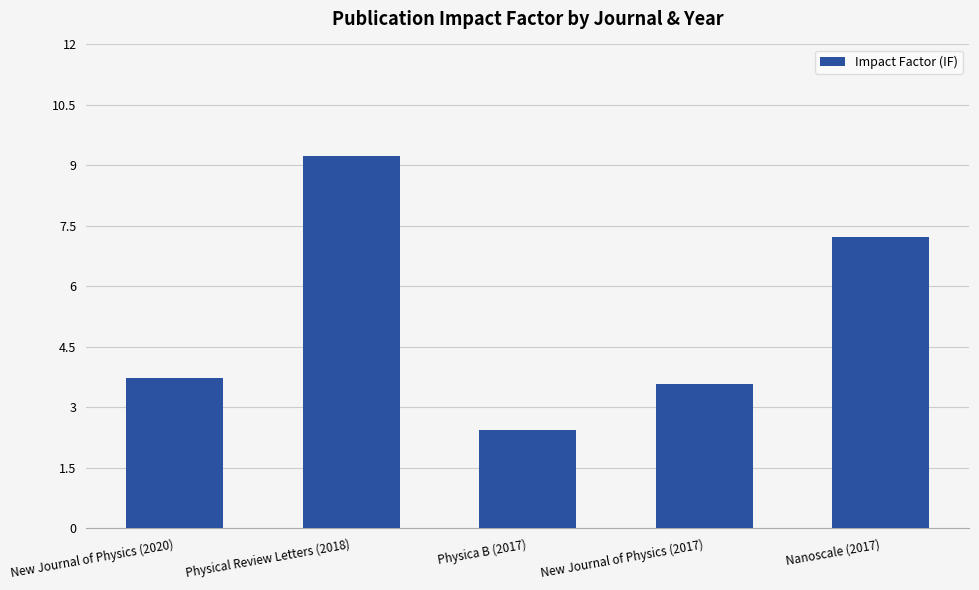

What is the approximate value at New Journal of Physics (2017)?

3.6